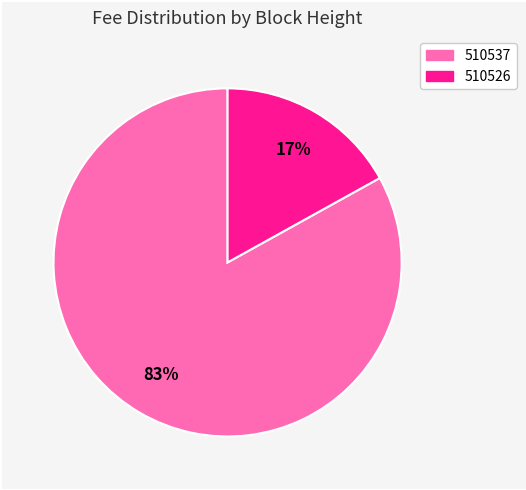

Does 510526 represent more than half of the total?

No